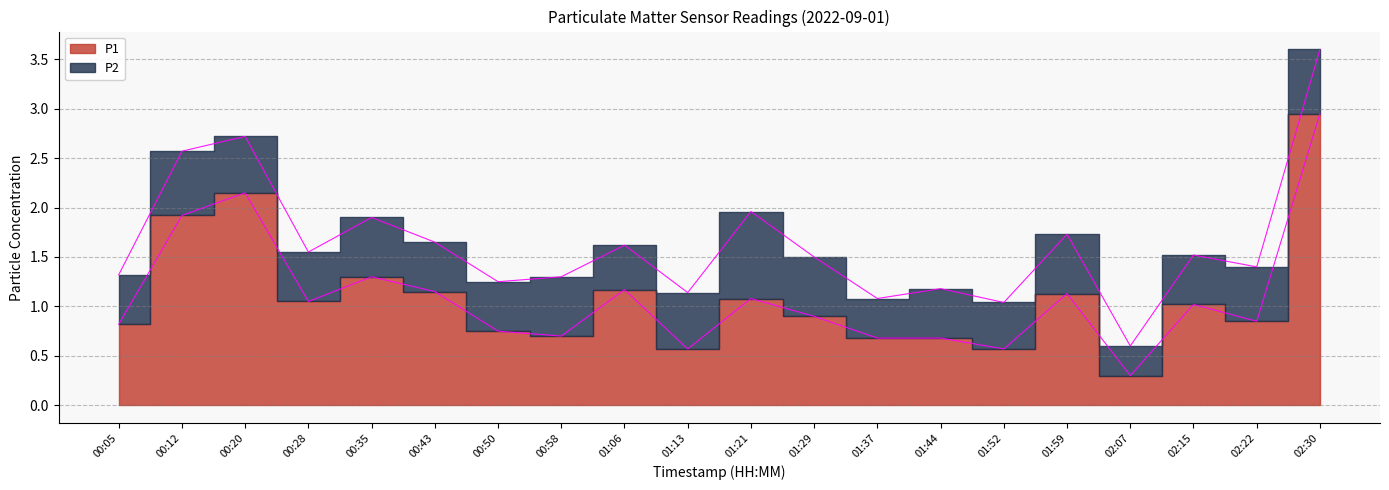

Which label corresponds to the largest value in the chart?

02:30